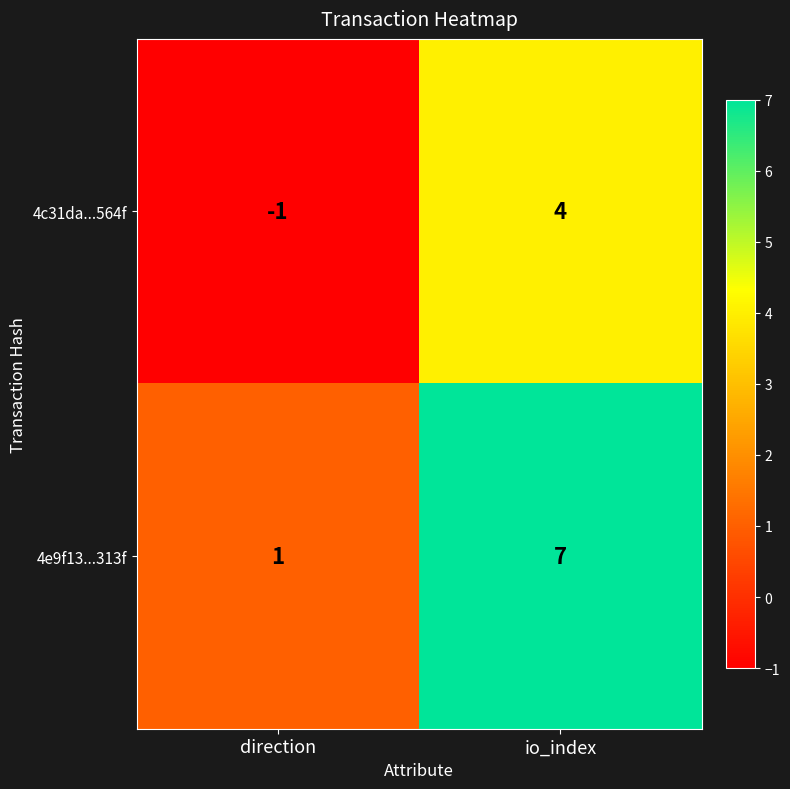

At which label is 4e9f13...313f closest to 4?

direction